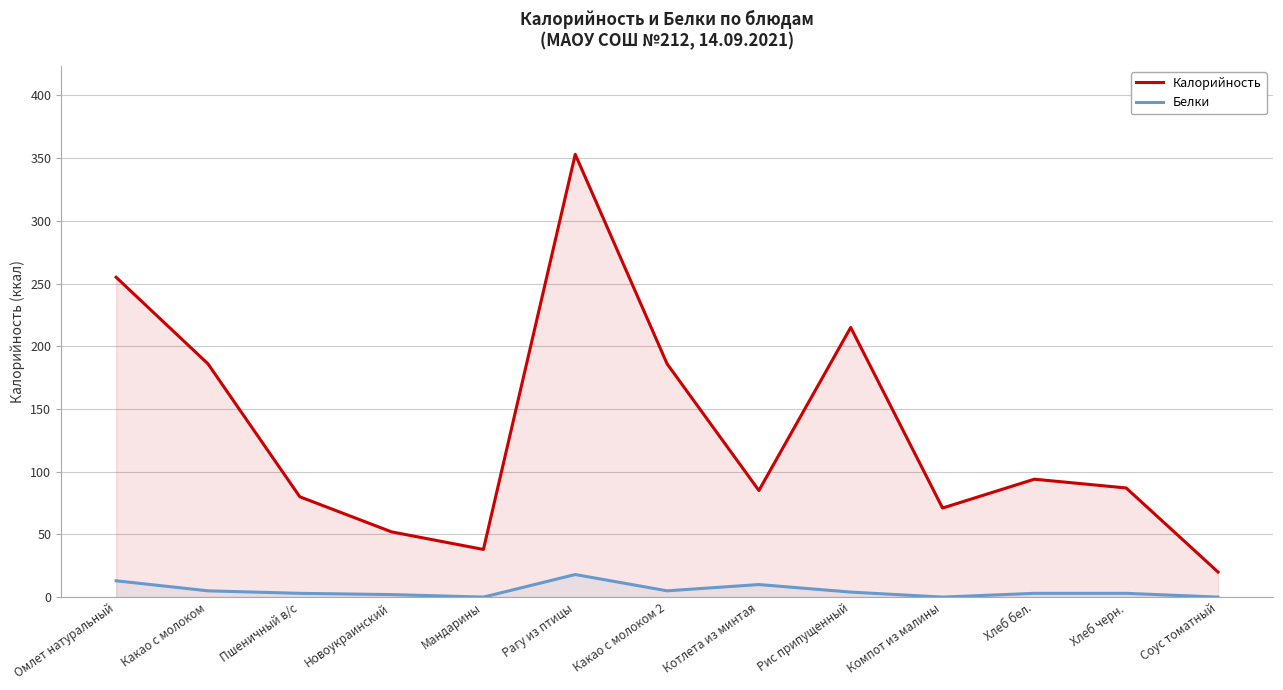

True or false: Калорийность and Белки cross at least once.

False